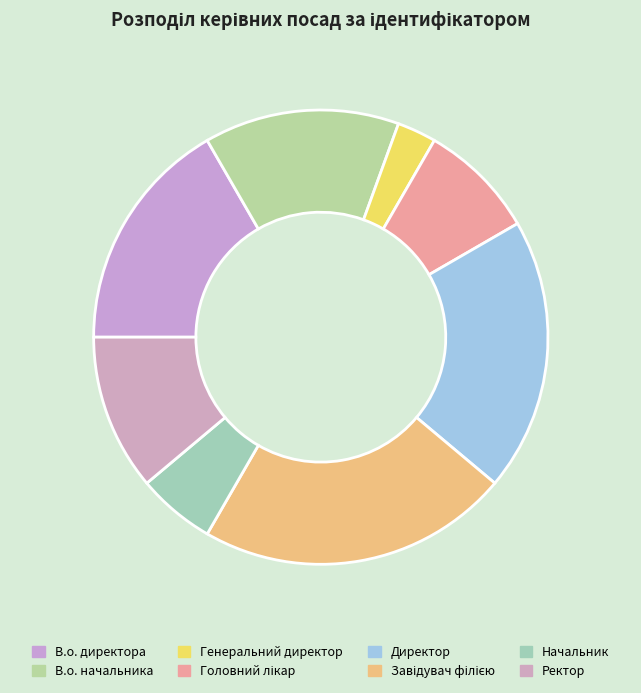

The Завідувач філією slice represents 30% of the pie. True or false?

False